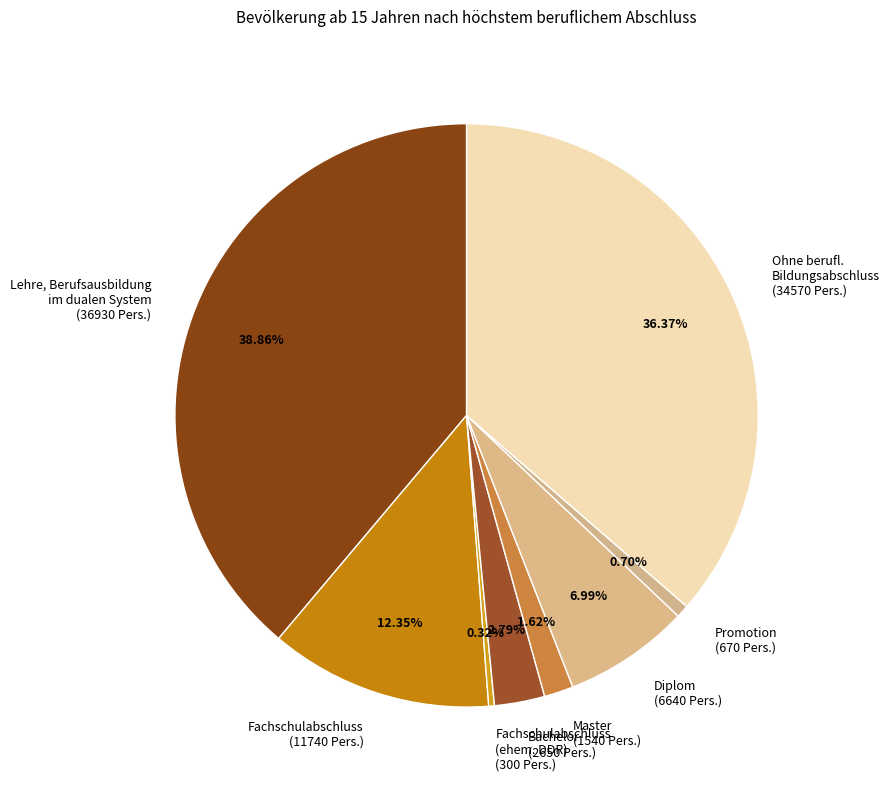

Is there a majority slice in this chart?

No